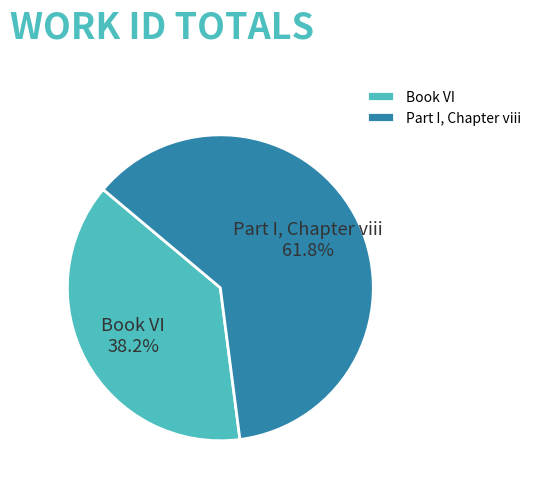

Is there a majority slice in this chart?

Yes